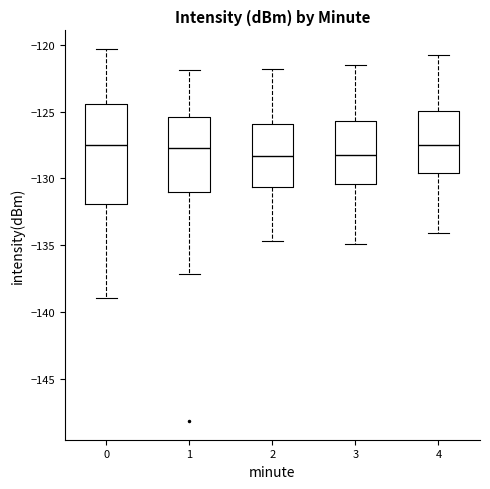

Which box is the tallest, from its lower edge to its upper edge?

0